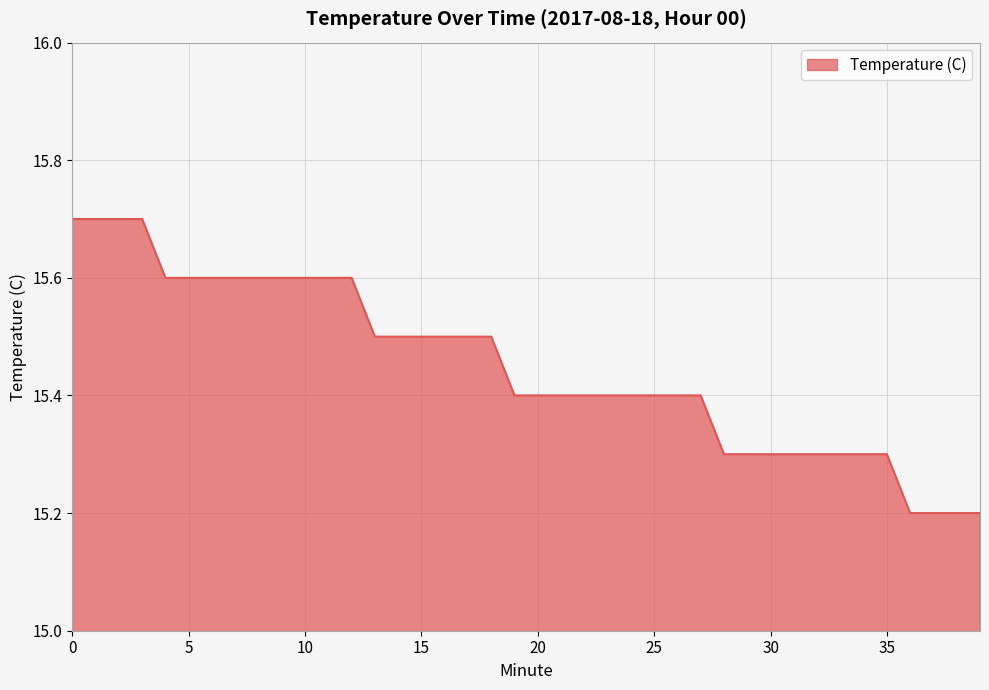

What is the difference between the maximum and minimum values?

0.5